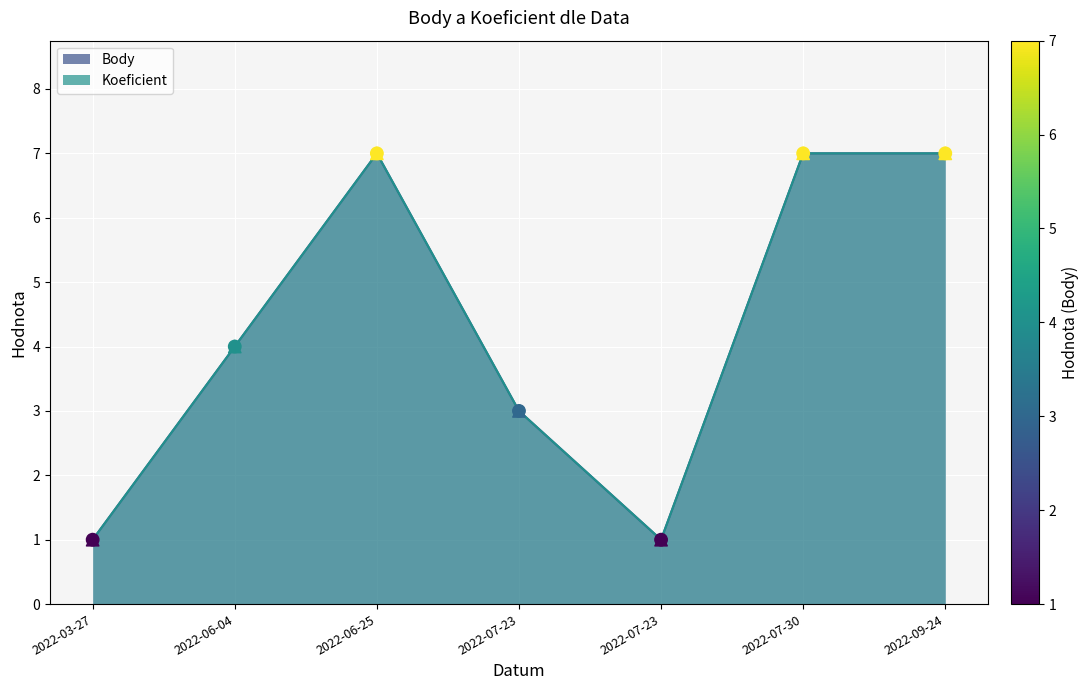

Which series has the largest total across all categories?

Koeficient